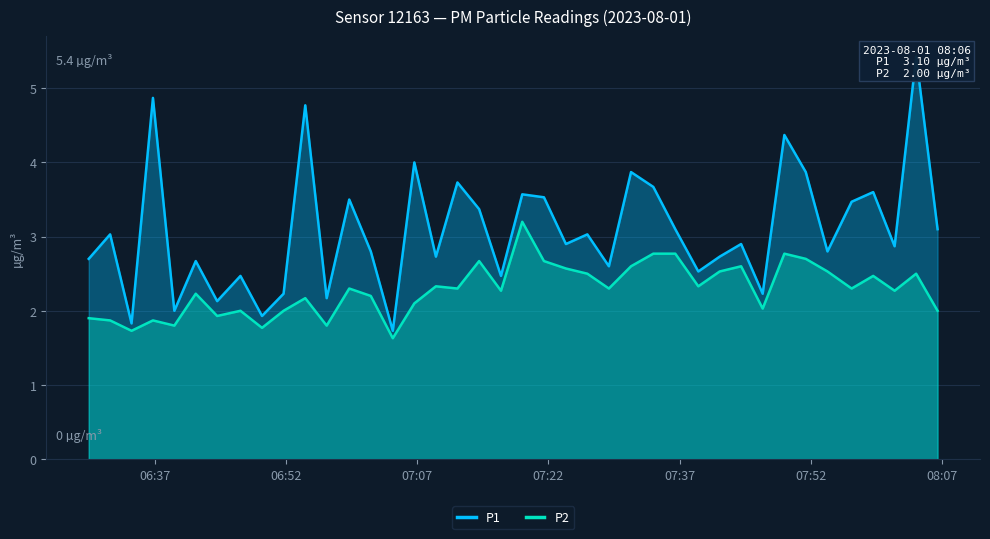

How many categories are shown in the chart?

40